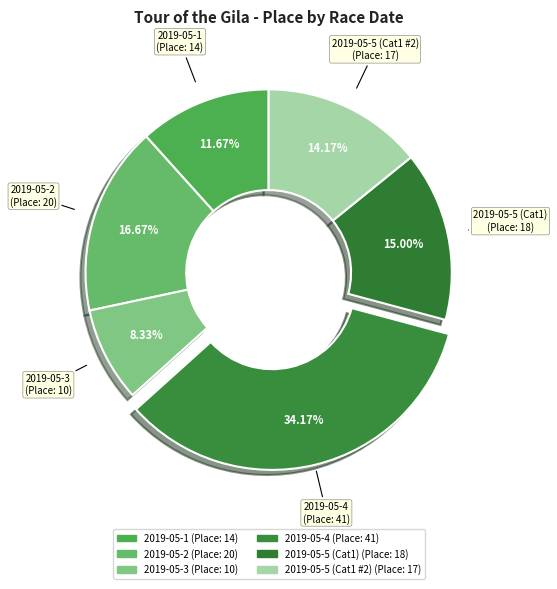

What is the smallest slice in the pie chart?

2019-05-3